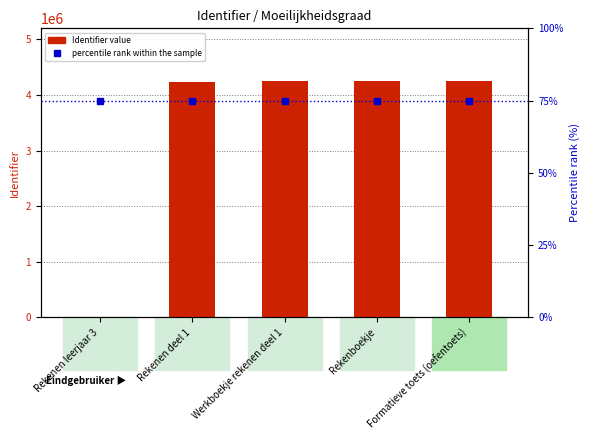

Is it true that Identifier value equals 4246588 at Formatieve toets (oefentoets)?

True